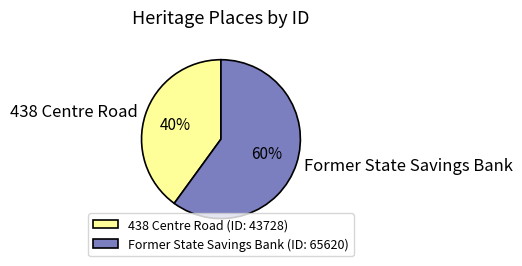

To the nearest percent, what is the difference between the largest and smallest slice percentages?

20%